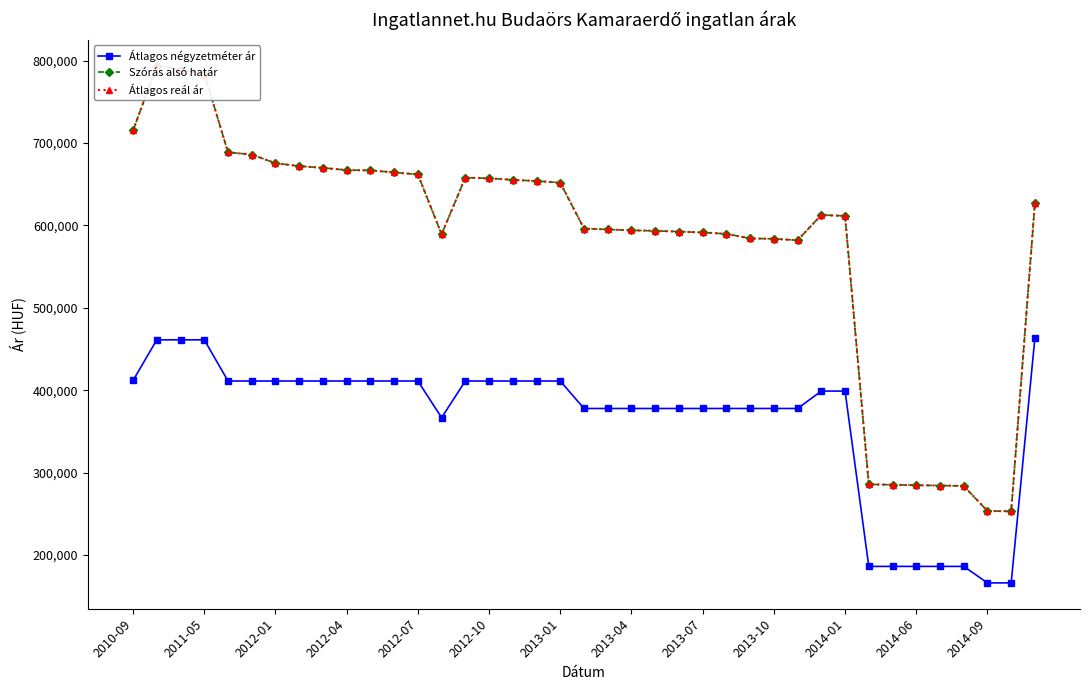

What value does the Átlagos négyzetméter ár series have at 38, to the nearest 50?

463550